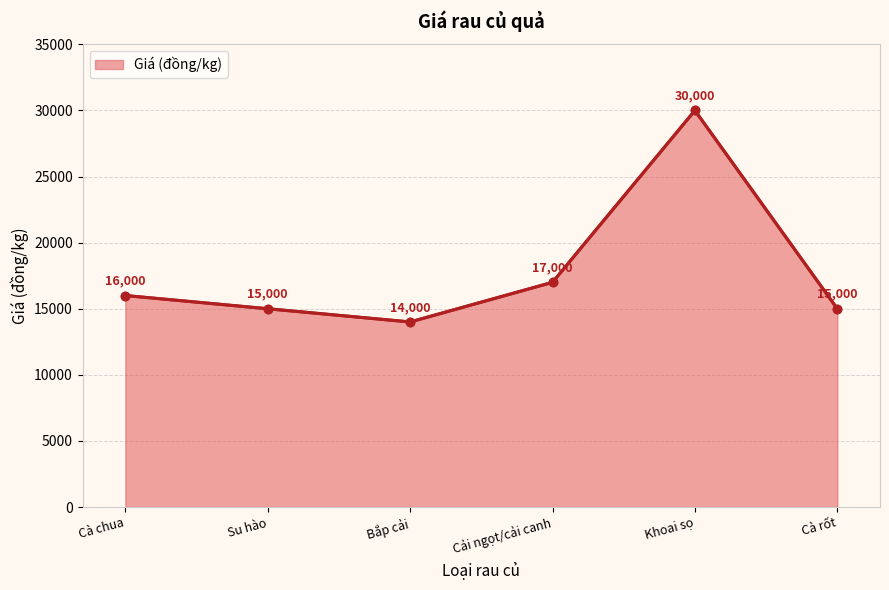

Reading left to right, list all the values displayed in this chart.

16000	15000	14000	17000	30000	15000